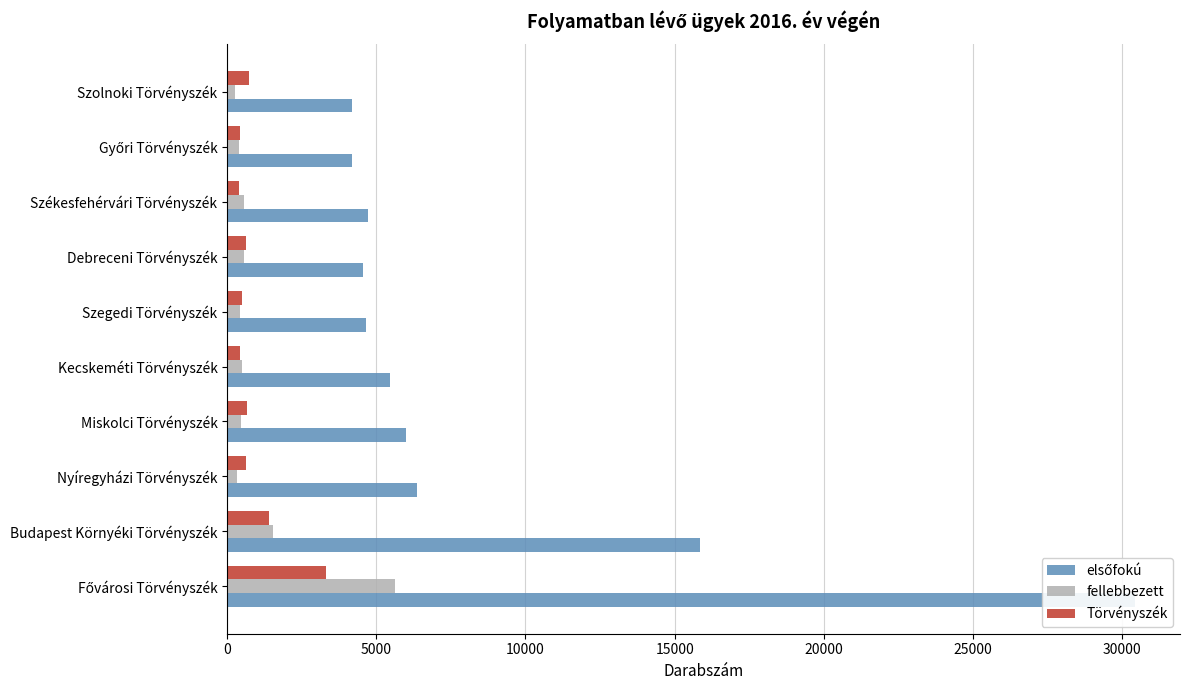

How many data points in Törvényszék are above 644?

4